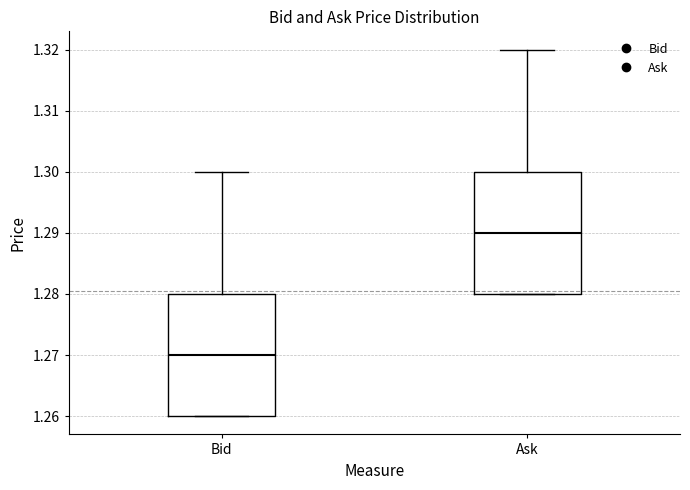

Reading left to right, transcribe this box plot: for each box, give where its median line is, the range the box spans, and where its two whiskers end, as read against the y-axis. The values are not printed on the chart, so give them approximately, as read against the axis.

Bid: median 1.27, box 1.26 to 1.28, whiskers 1.26 to 1.30
Ask: median 1.29, box 1.28 to 1.30, whiskers 1.28 to 1.32